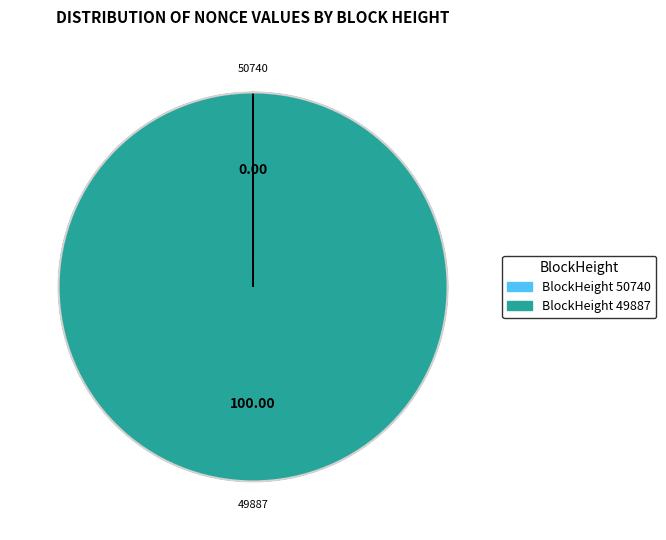

Does any single category account for the majority?

Yes